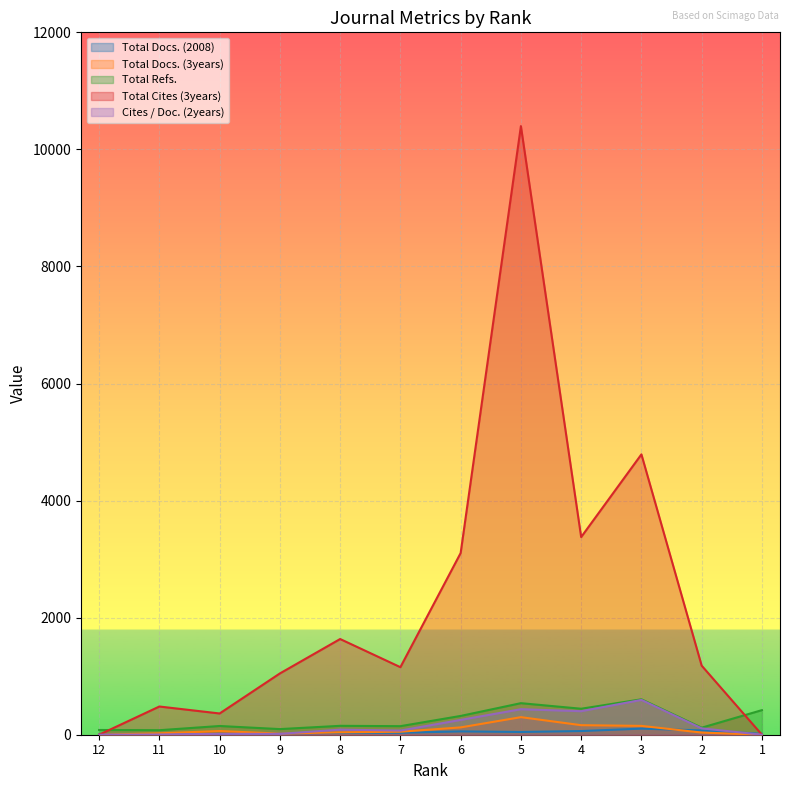

How many data points in Total Cites (3years) are less than 1180?

6